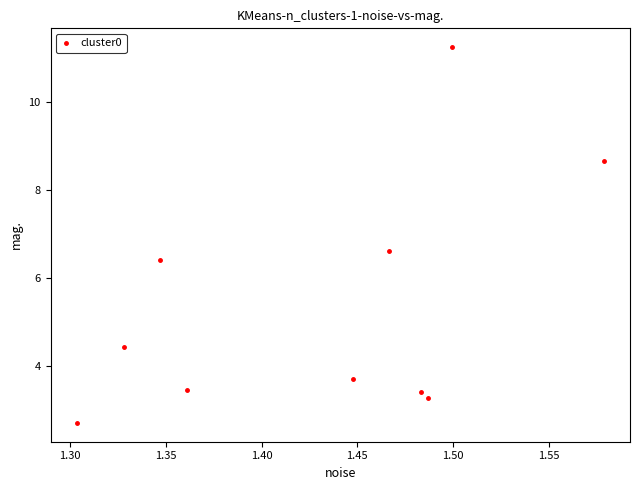

What Y value in the scatter plot is closest to 6?

6.4